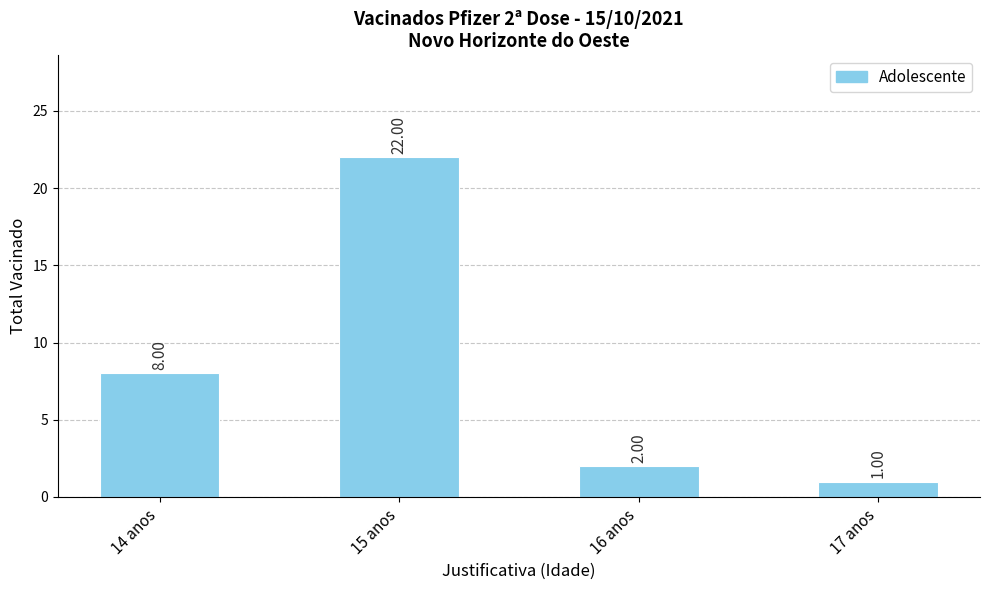

Reading left to right, what are all the values shown in this chart?

8	22	2	1